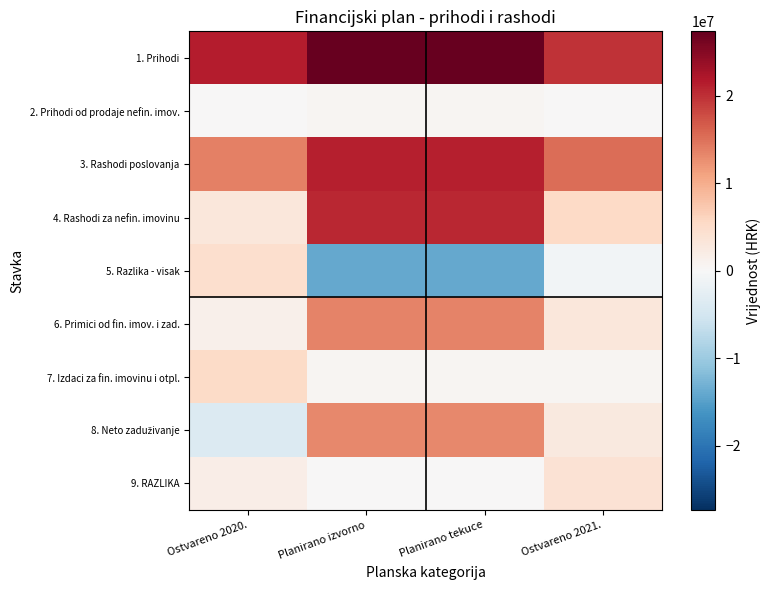

Which category has the highest value across all series?

Planirano izvorno